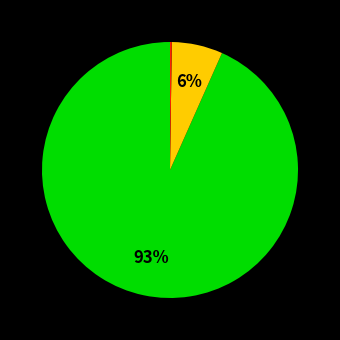

To the nearest percent, what is the average slice percentage?

33%